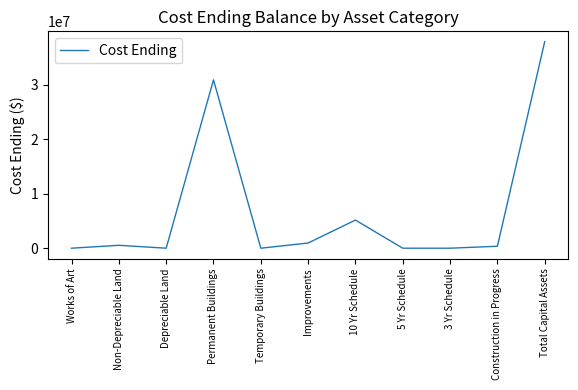

What is the difference between the maximum and minimum values?

37964452